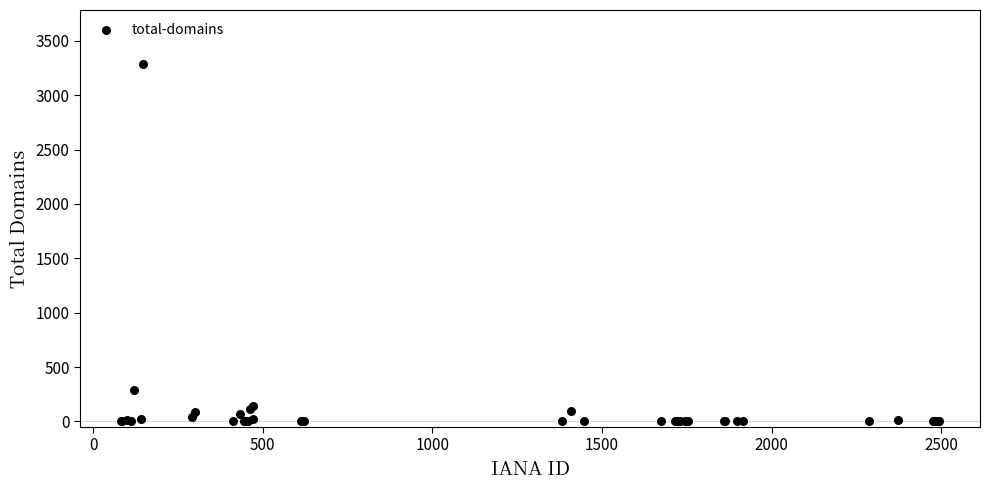

What Y value in the scatter plot is closest to 1645?

285